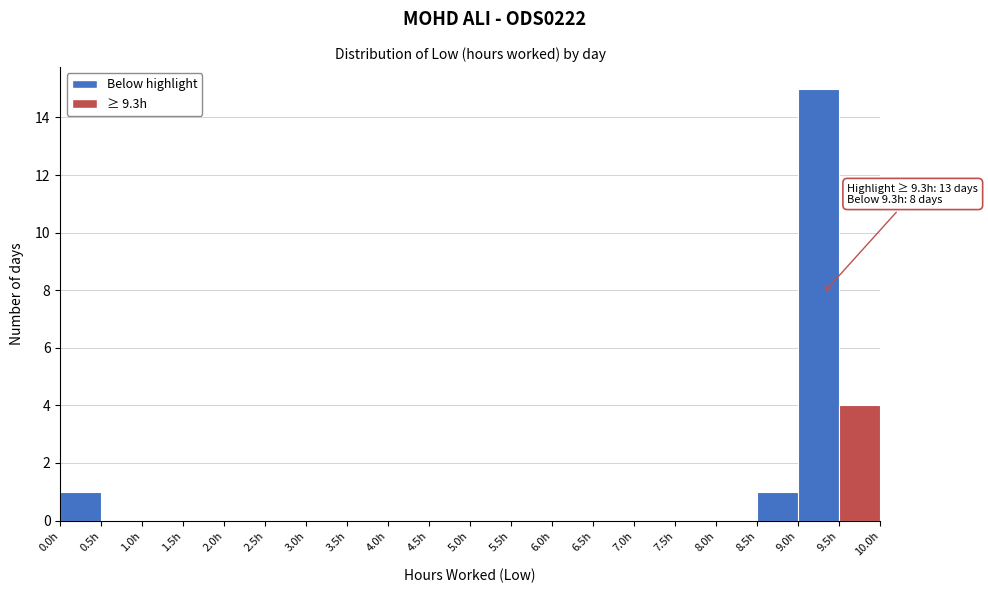

Which range on the x-axis has the tallest bar?

9.0 to 9.5